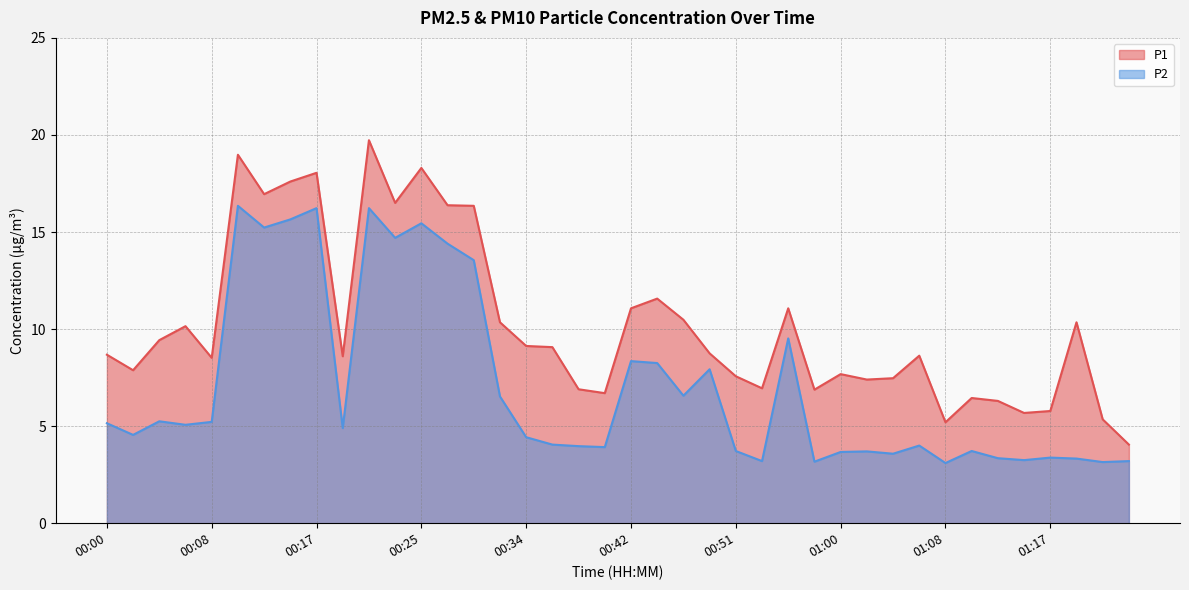

True or false: P1 and P2 intersect in this chart.

False